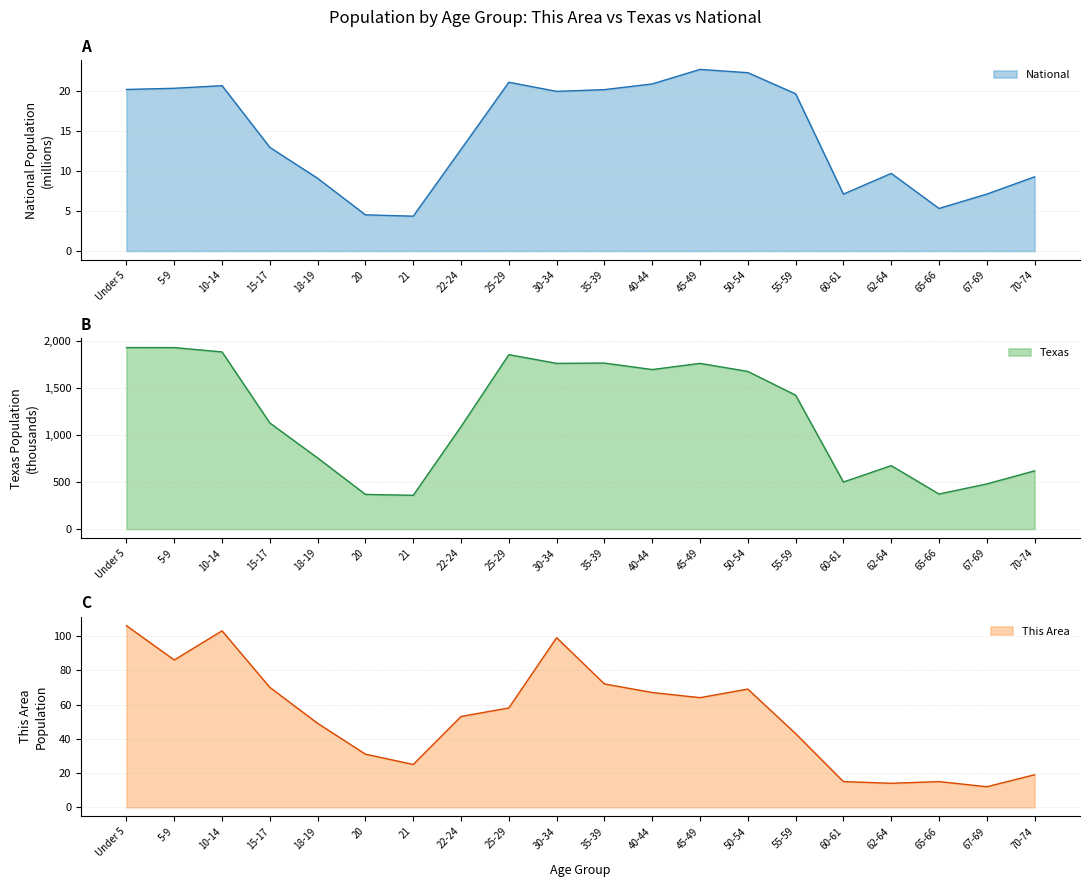

The National series shows 12.7 at 22-24. True or false?

True